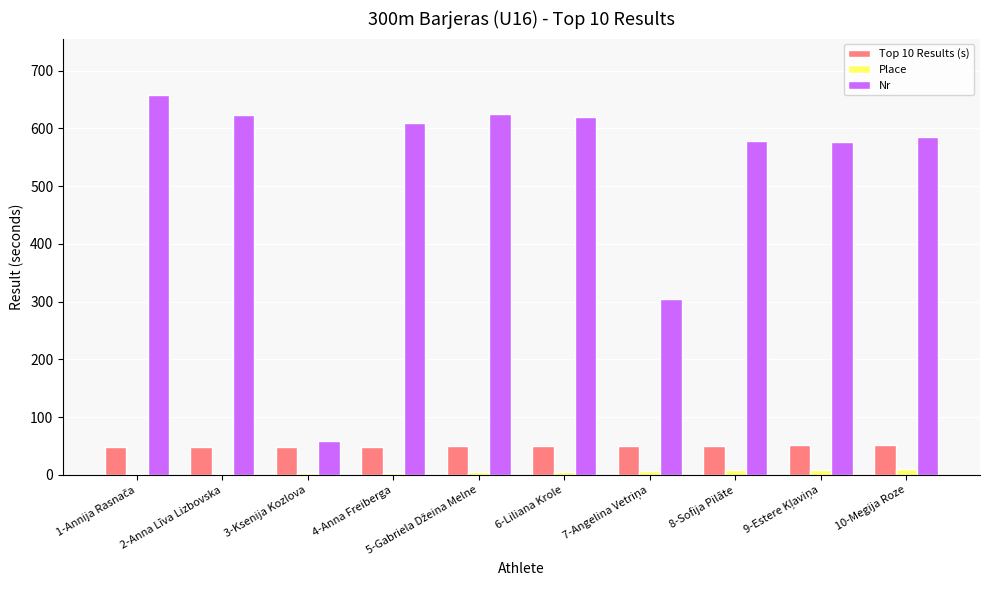

Which series has the largest total across all categories?

Nr